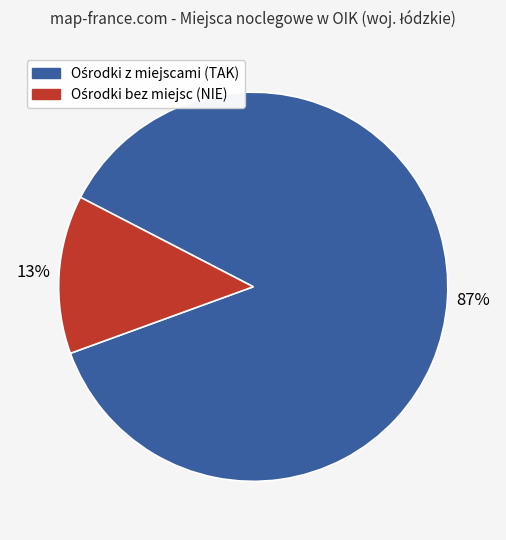

To the nearest percent, what is the difference between the largest and smallest slice percentages?

74%